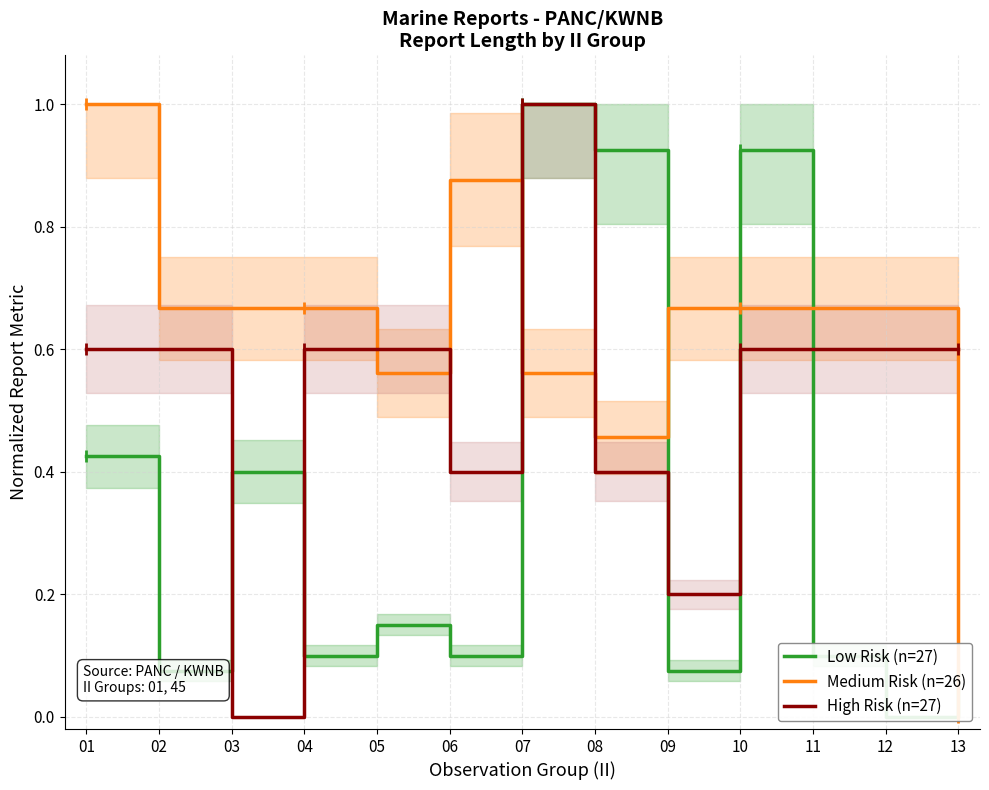

What is the sum of the Low Risk (n=27) values at 05 and 11?

0.2